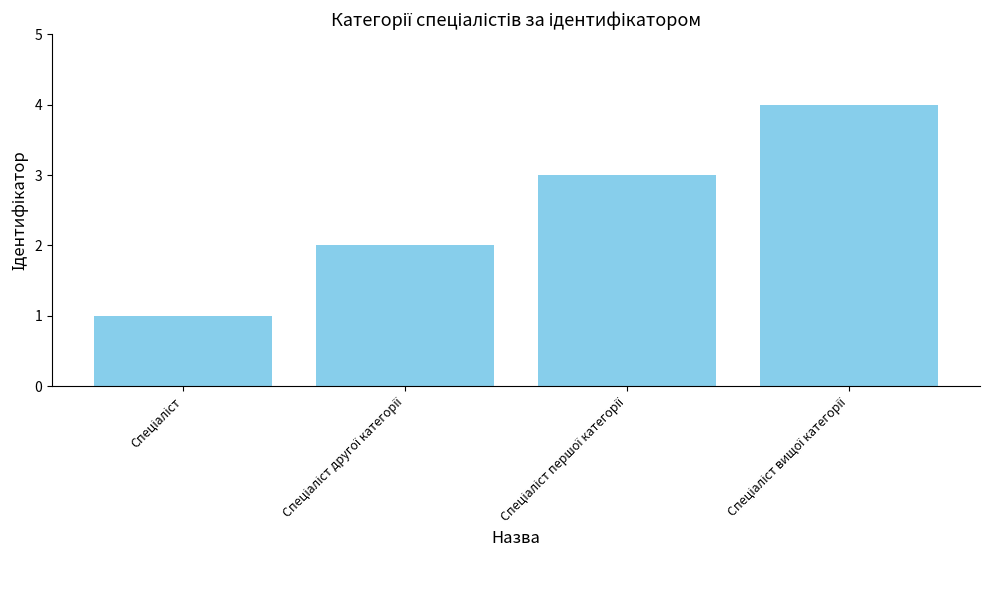

What is the maximum value shown in the chart?

4